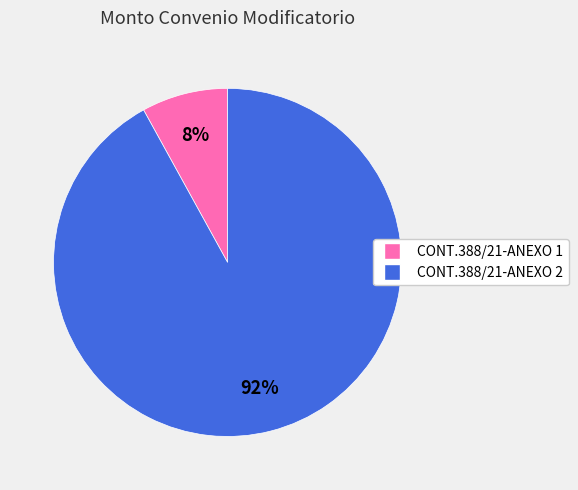

Approximately how many times larger is the value at CONT.388/21-ANEXO 2 compared to CONT.388/21-ANEXO 1?

11.5